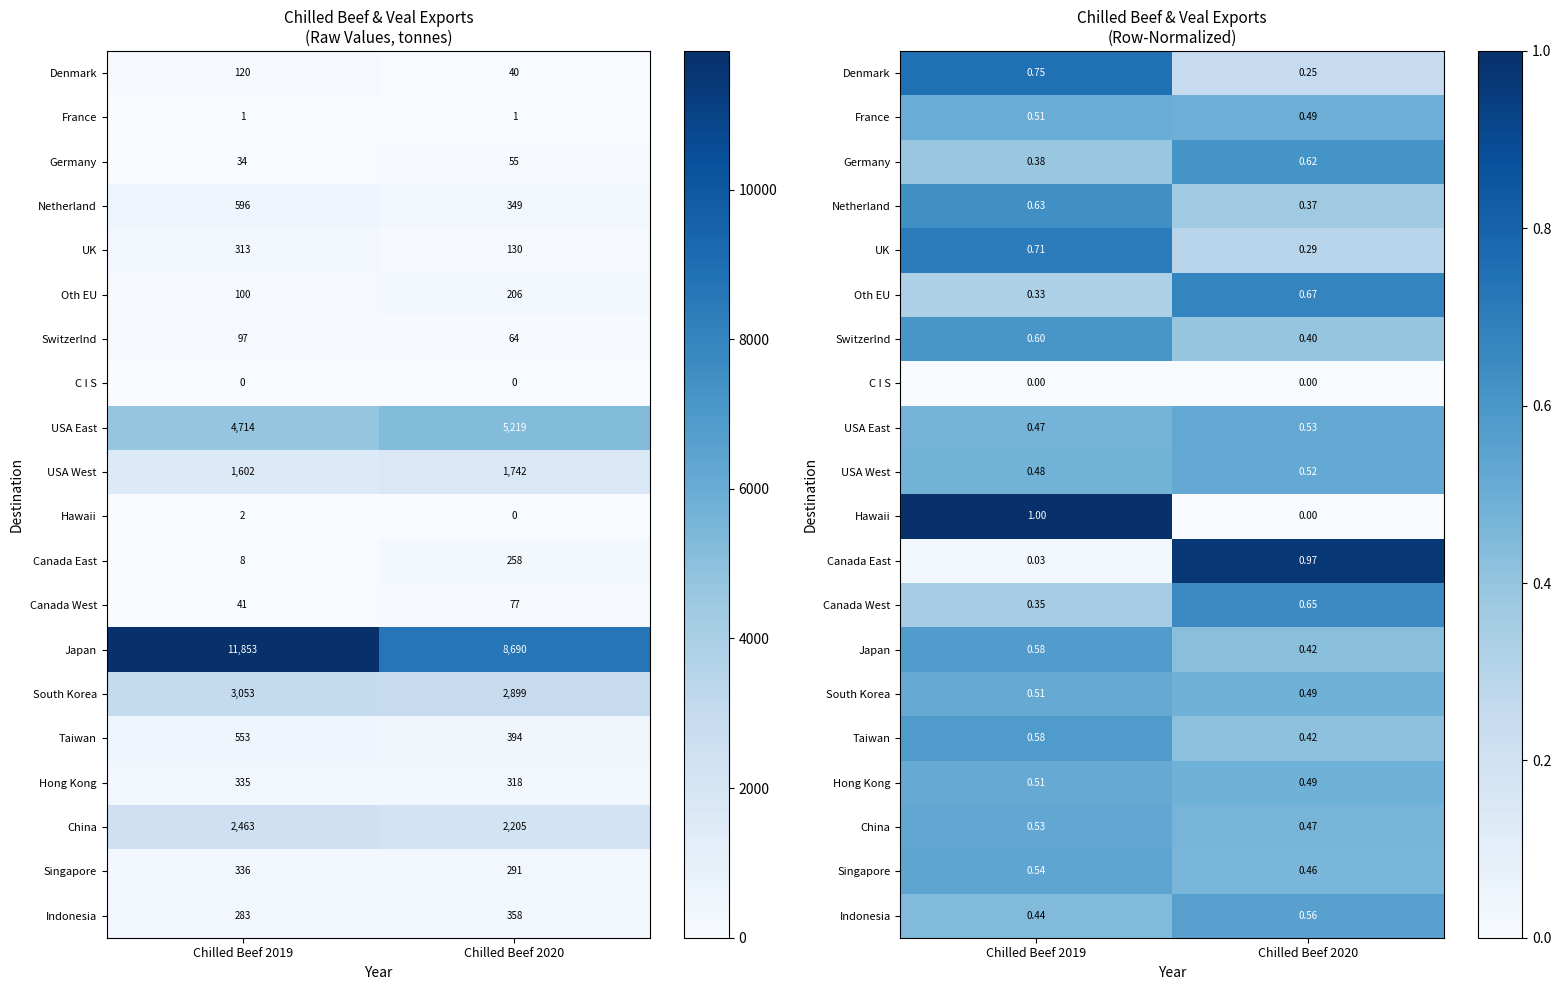

True or false: Taiwan has a value of 0.3 at Chilled Beef 2019.

False